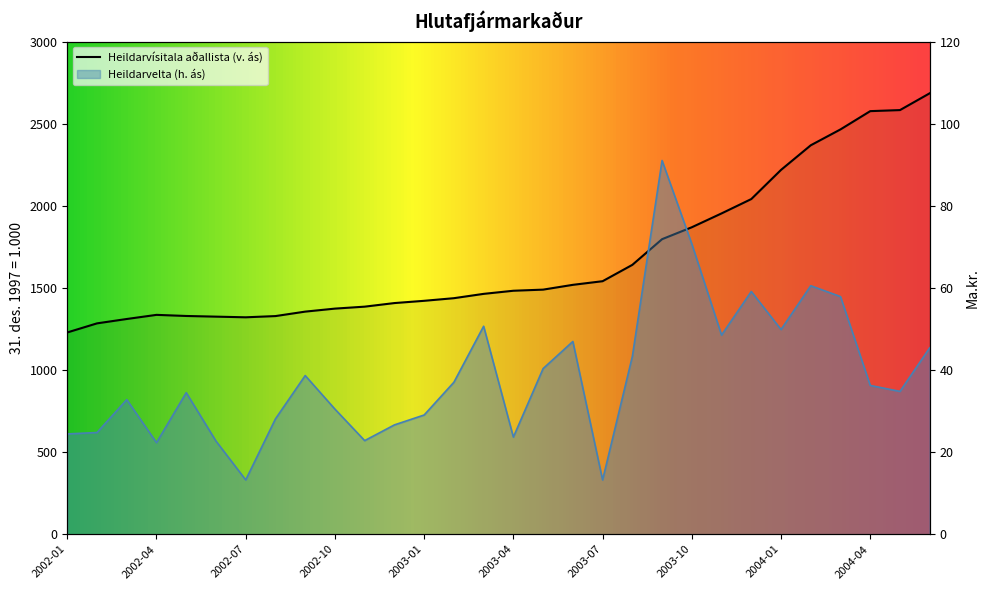

How many data points in Heildarvelta are above 36?

15